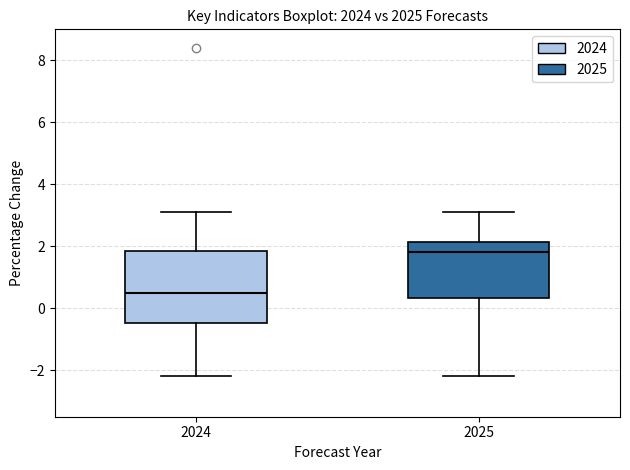

Which box's median line is the lowest?

2024